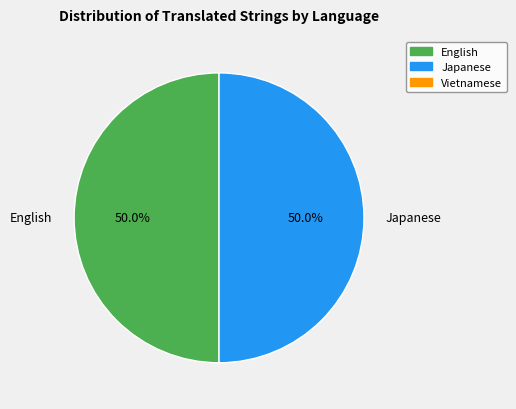

To the nearest percent, what portion does Japanese represent?

50%